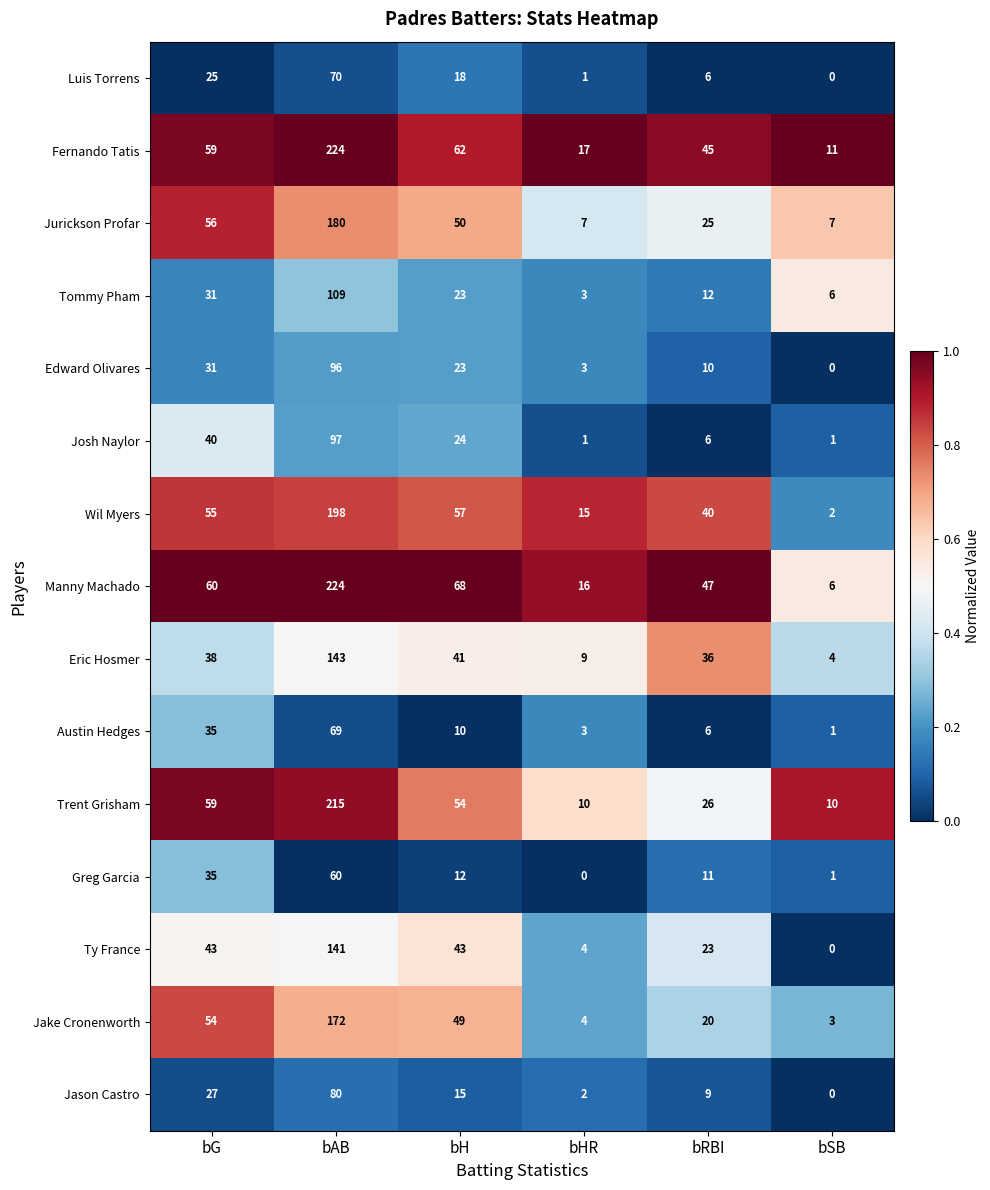

Which label corresponds to the largest value in the chart?

bAB